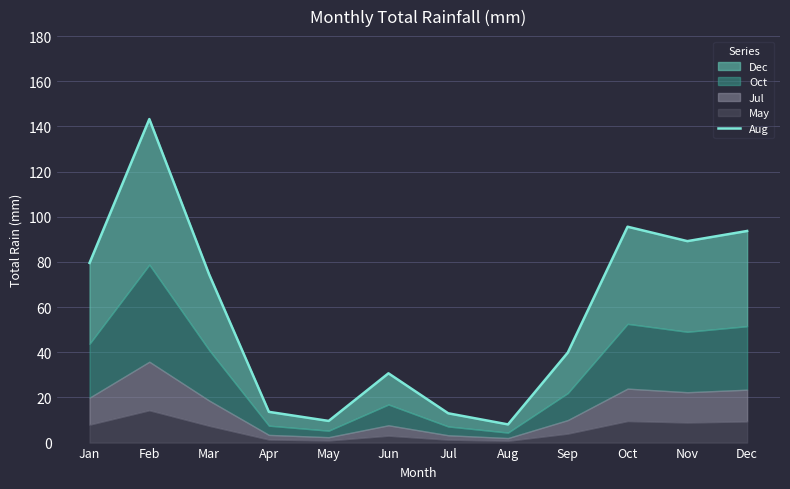

Which category has the lowest value across all series?

Aug